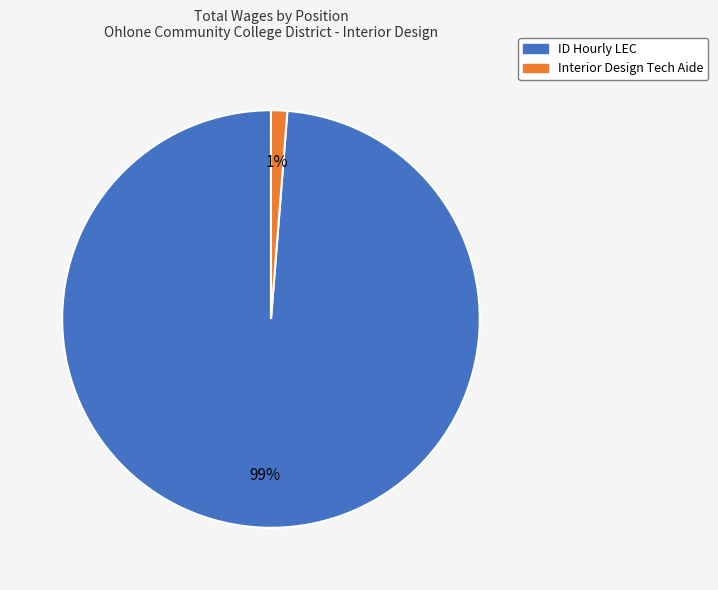

Between ID Hourly LEC and Interior Design Tech Aide, which is larger?

ID Hourly LEC